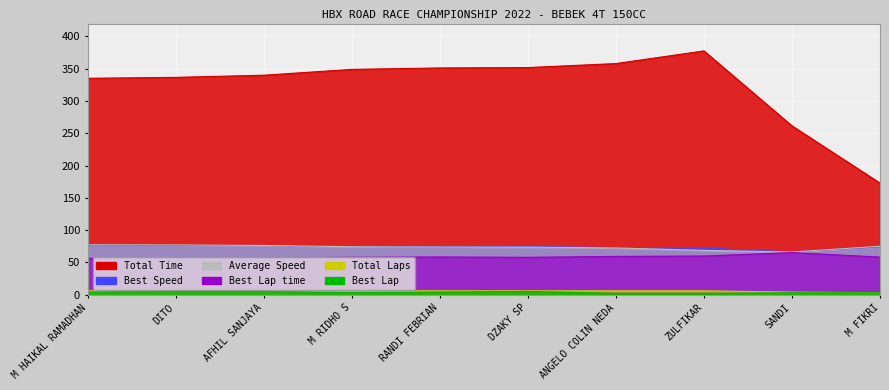

How many lines are shown in the chart?

6